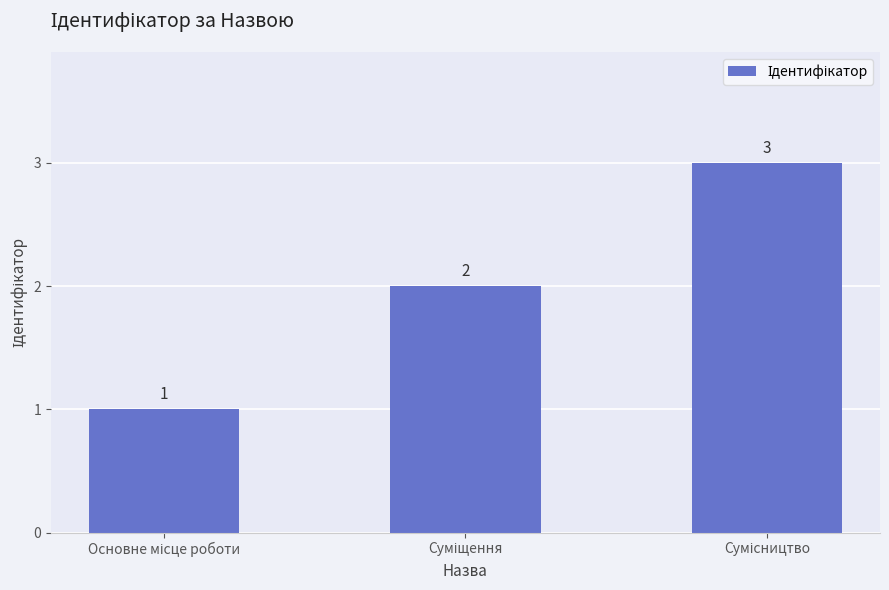

Does the chart contain any negative values?

No